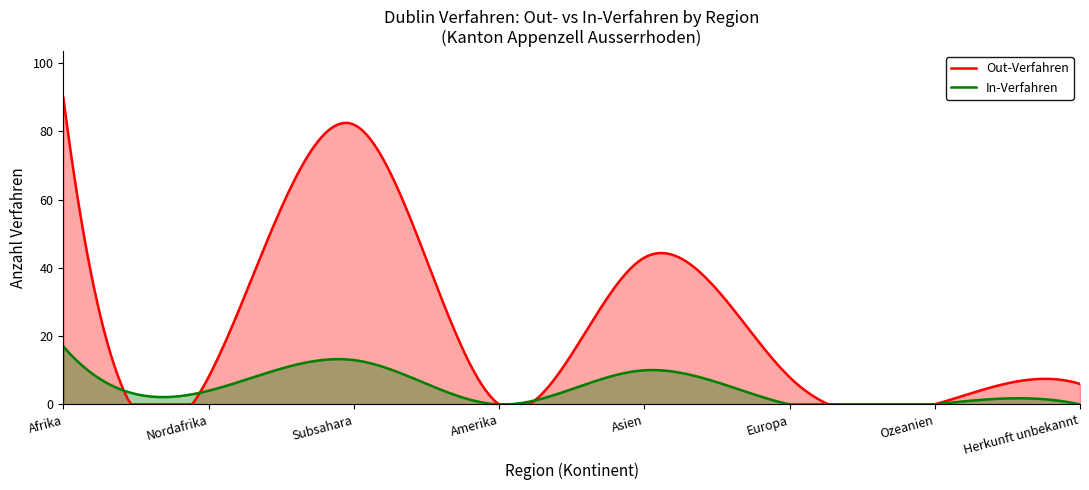

How many lines are shown in the chart?

2